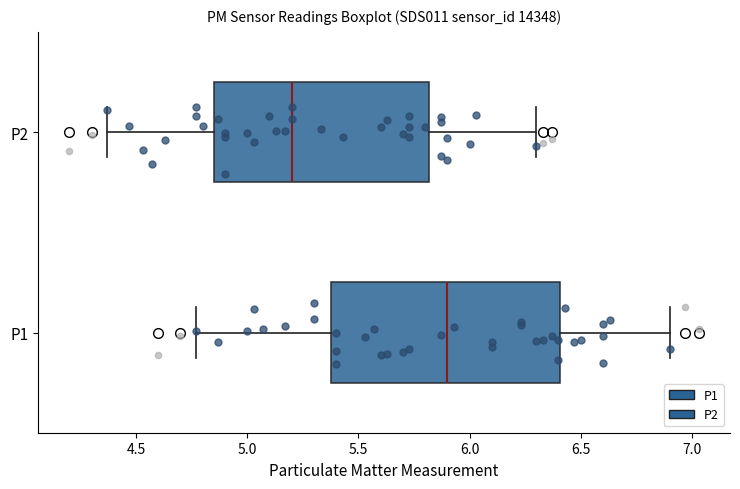

Comparing the boxes themselves (not the whiskers), which one is the widest?

P1